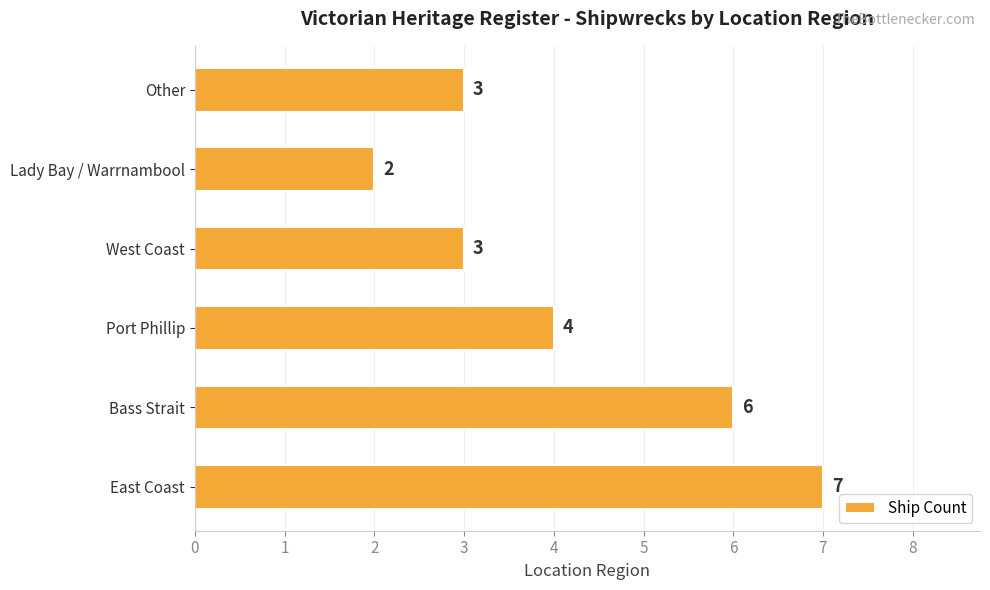

Reading bottom to top, transcribe all the data shown in this chart.

East Coast=7	Bass Strait=6	Port Phillip=4	West Coast=3	Lady Bay / Warrnambool=2	Other=3